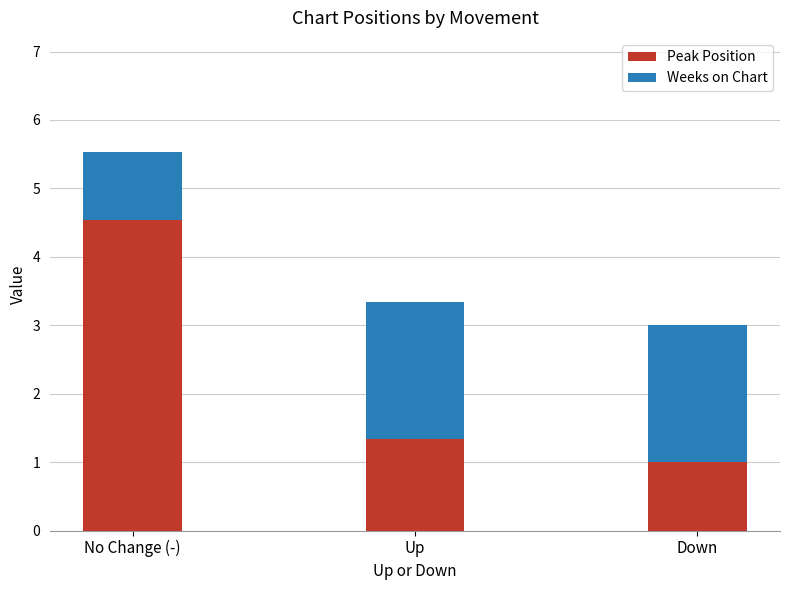

What are all the series names shown in the legend?

Peak Position, Weeks on Chart